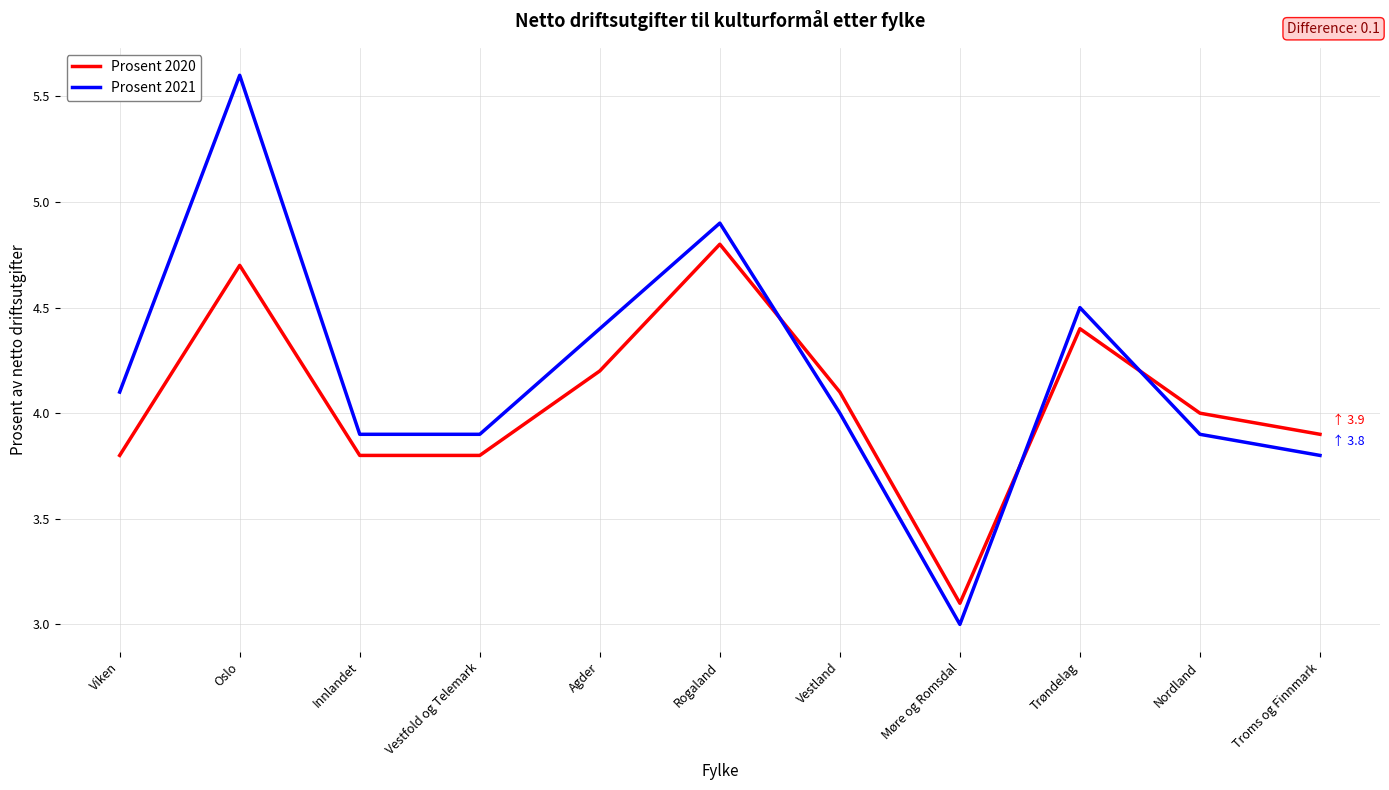

Where is Prosent 2021 nearest to the value 4?

Vestland